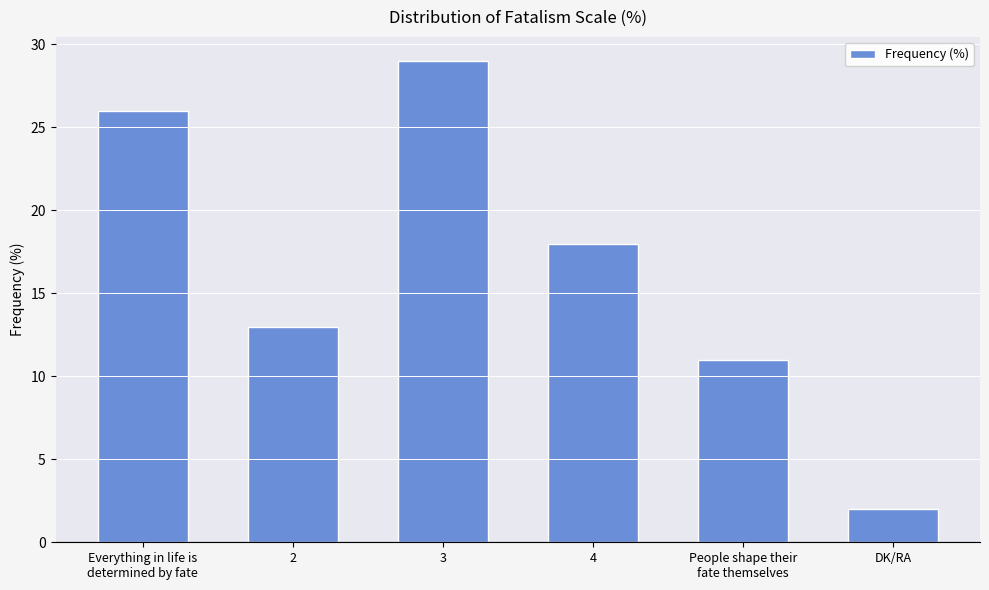

What is the difference between the maximum and minimum values?

27